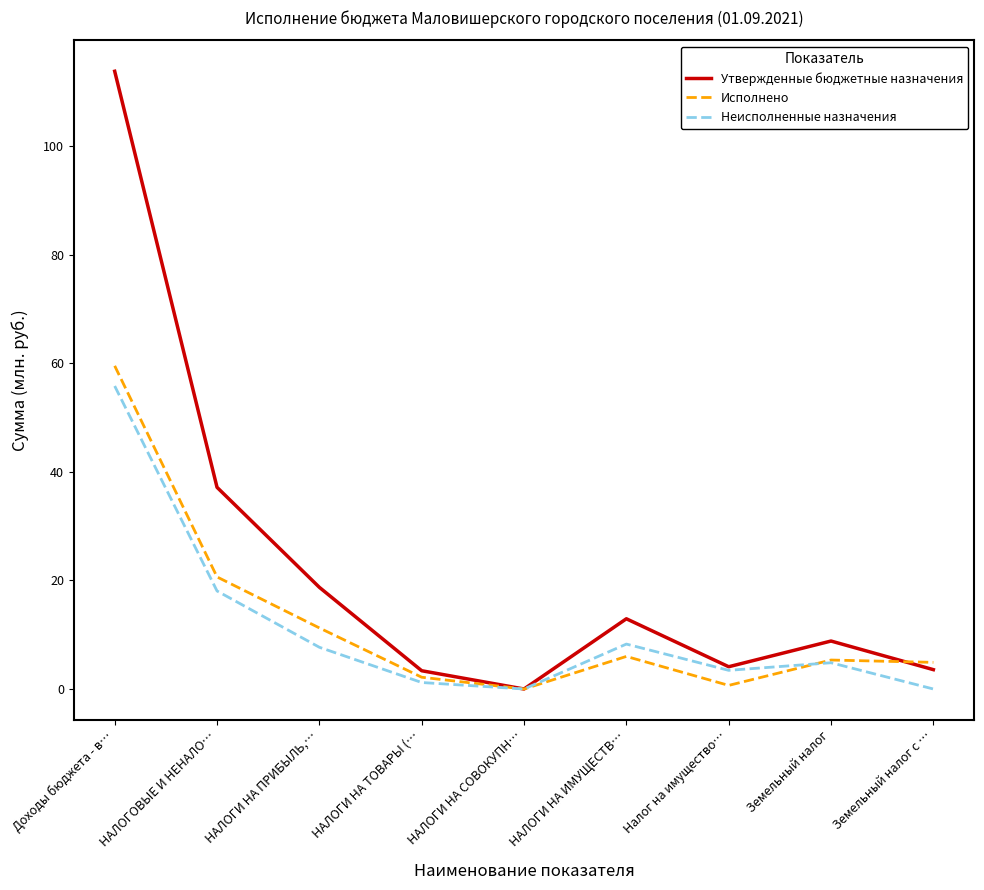

How many series are shown in this chart?

3